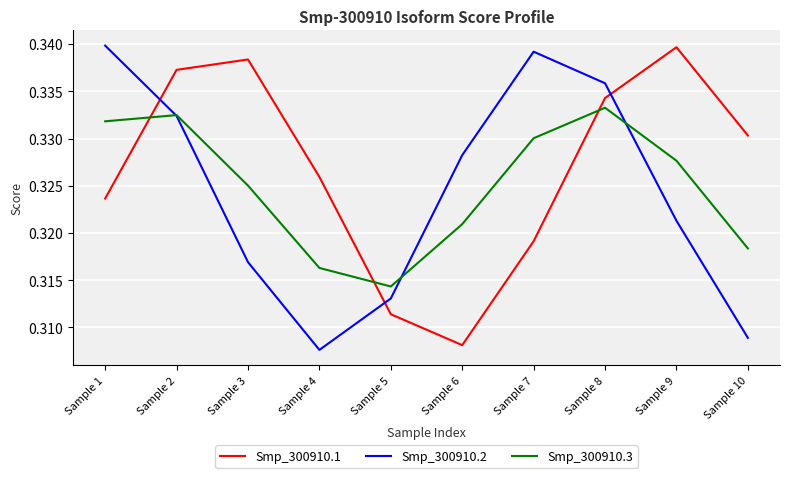

Is the value of Smp_300910.2 at Sample 3 greater than the value of Smp_300910.3 at Sample 2?

No